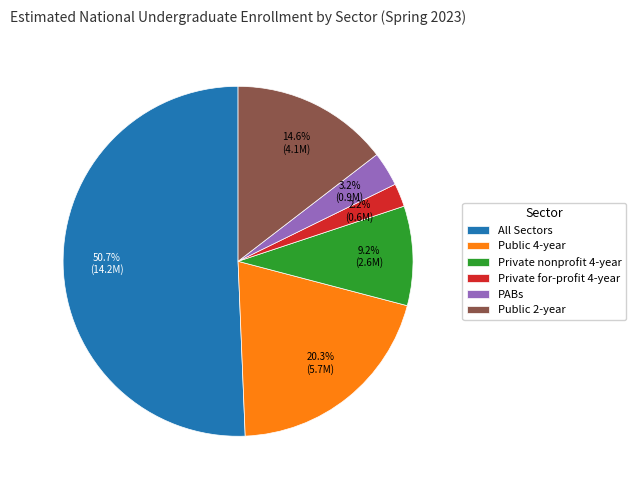

To the nearest percent, what portion does All Sectors represent?

51%